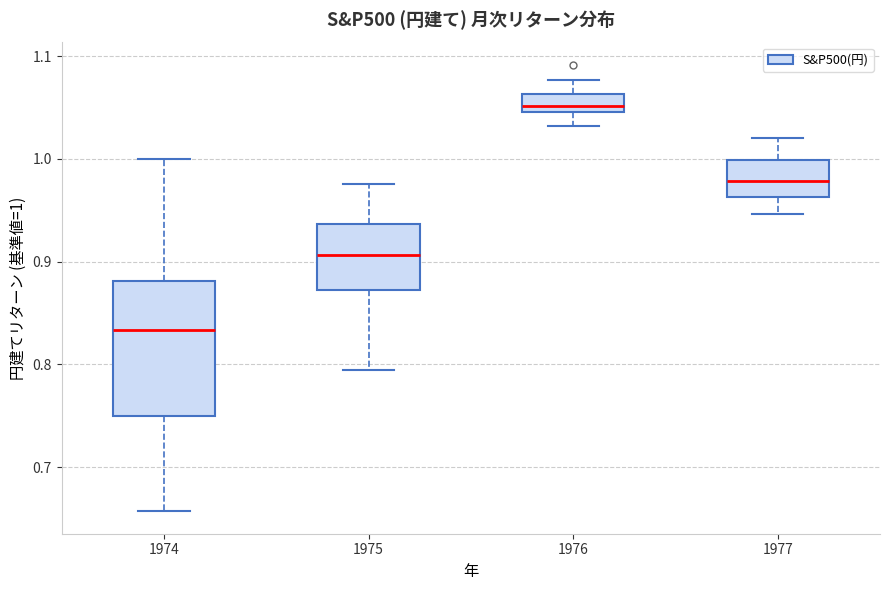

Where does the upper whisker of the box at x = 1977 end on the y-axis? The values are not printed on the chart, so give them approximately, as read against the axis.

1.02